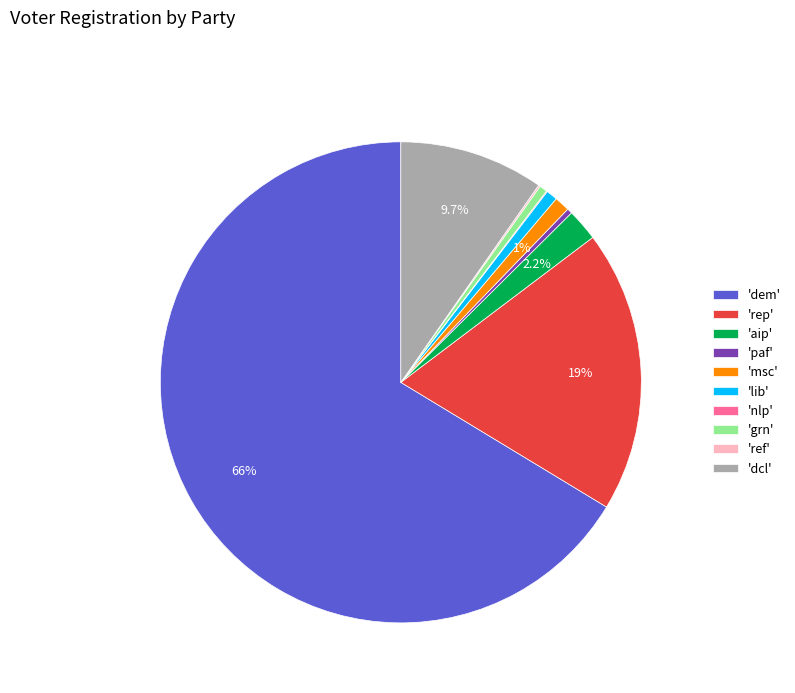

Which category accounts for the majority?

'dem'